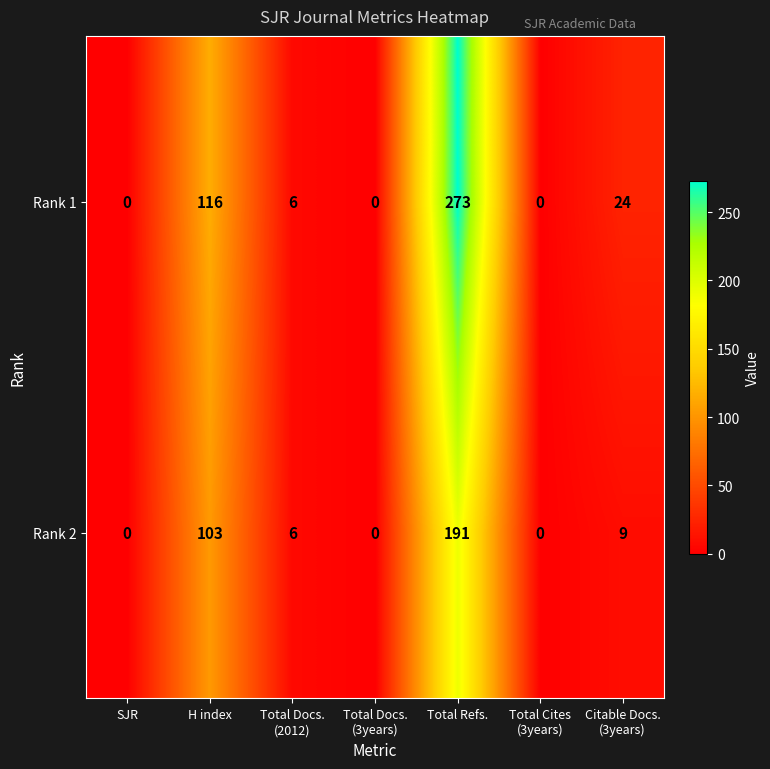

What is the sum of all Rank 2 values?

309